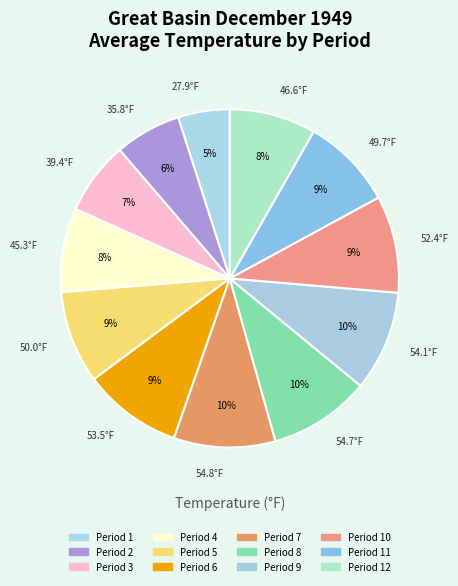

Count the number of slices in the pie.

12